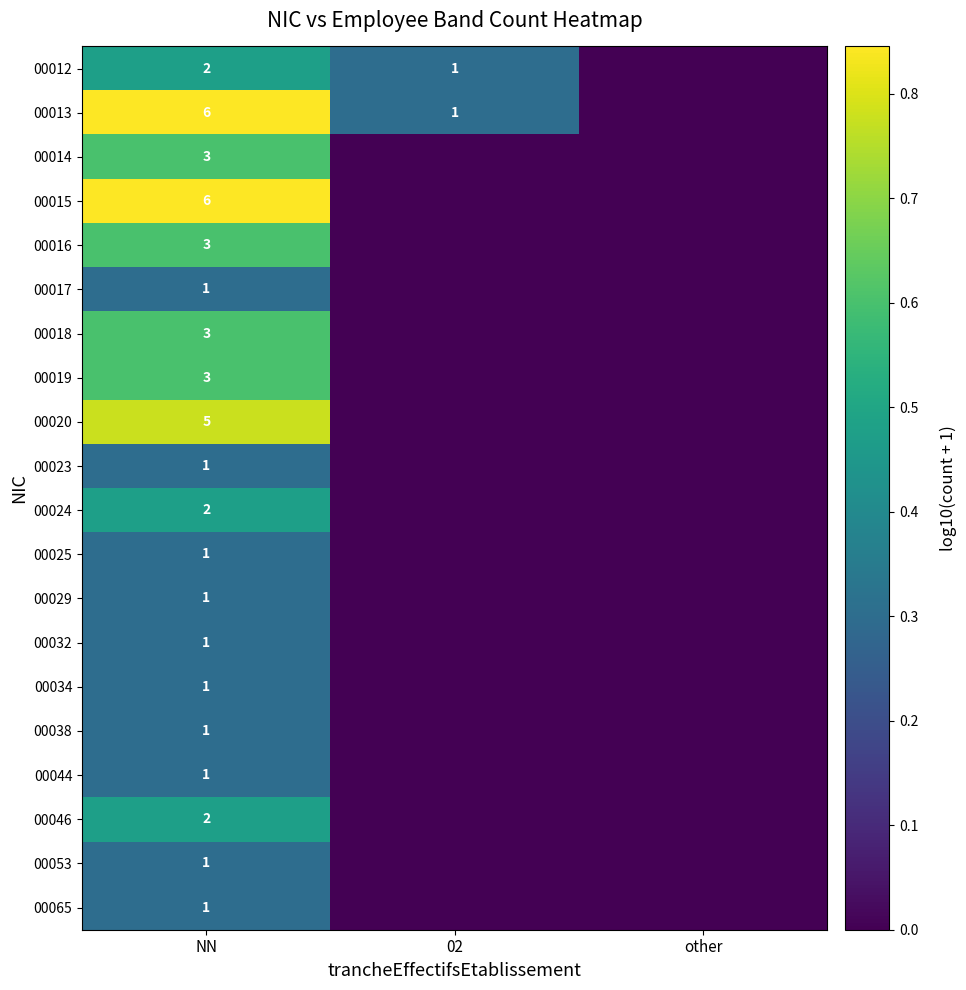

Is it true that 00019 equals 3 at NN?

True